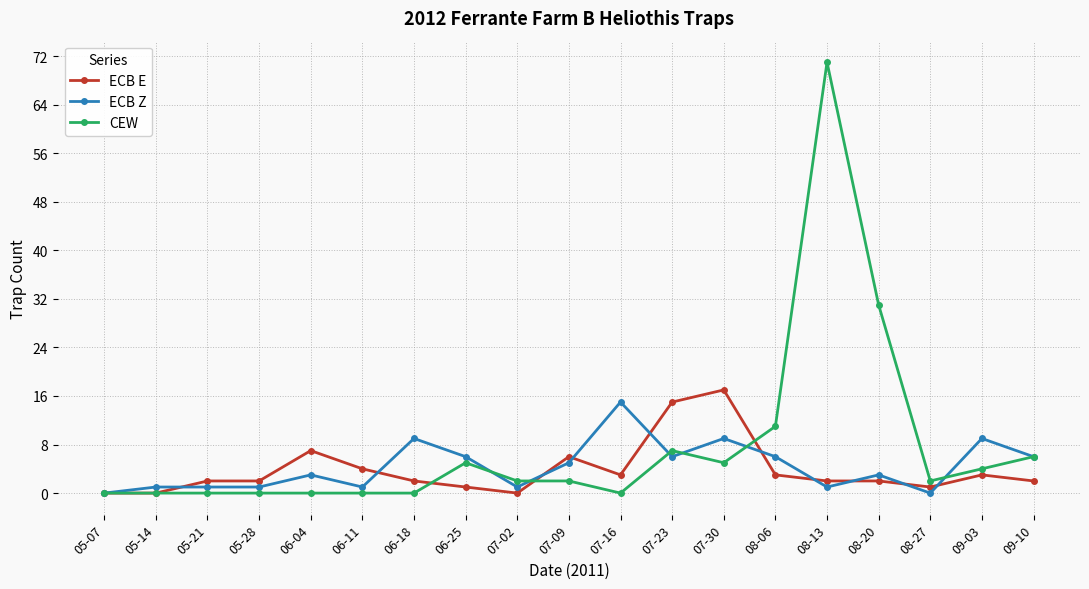

What is the label of the 16th point from the left?

08-20